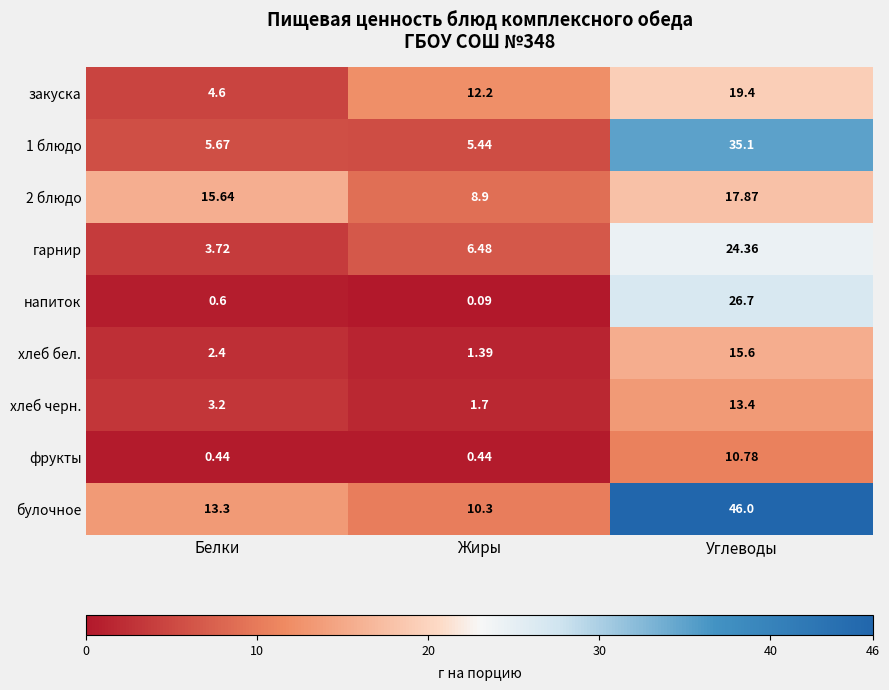

Is the value of булочное at Углеводы greater than the value of 2 блюдо at Жиры?

Yes